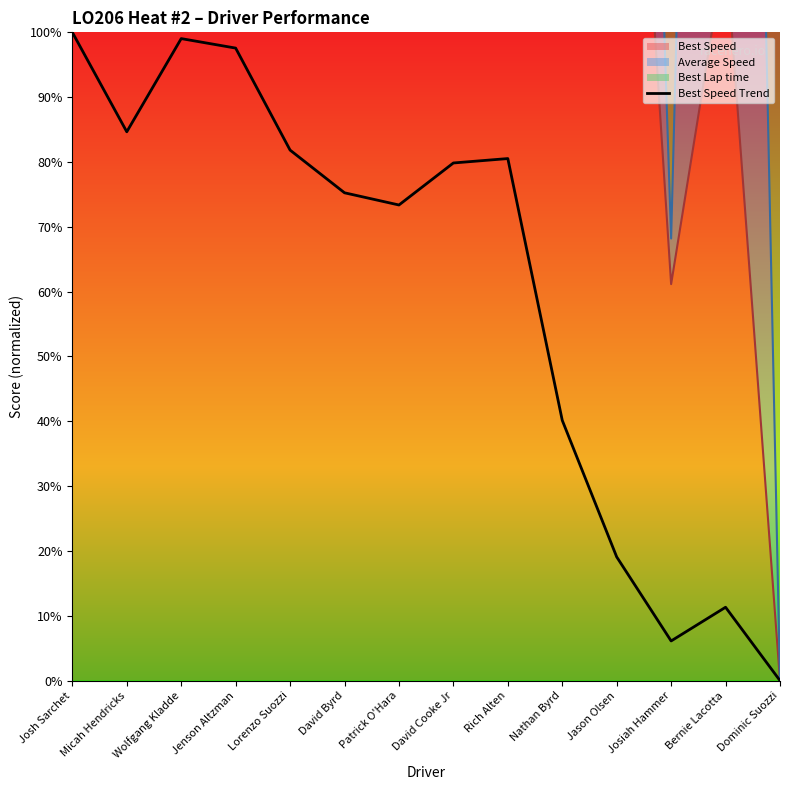

What is the sum of all values?

848.7